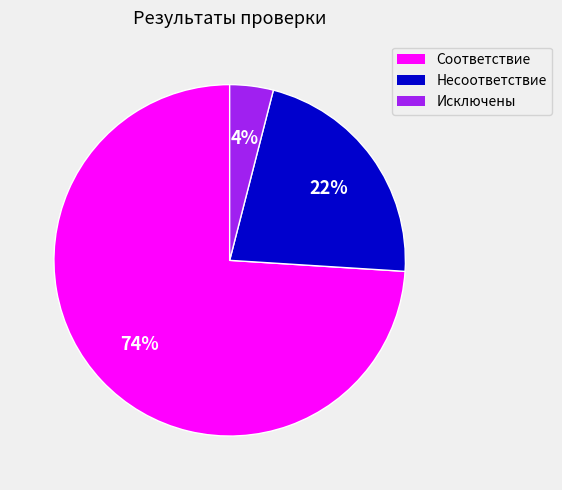

Which has a higher value, Исключены or Соответствие?

Соответствие